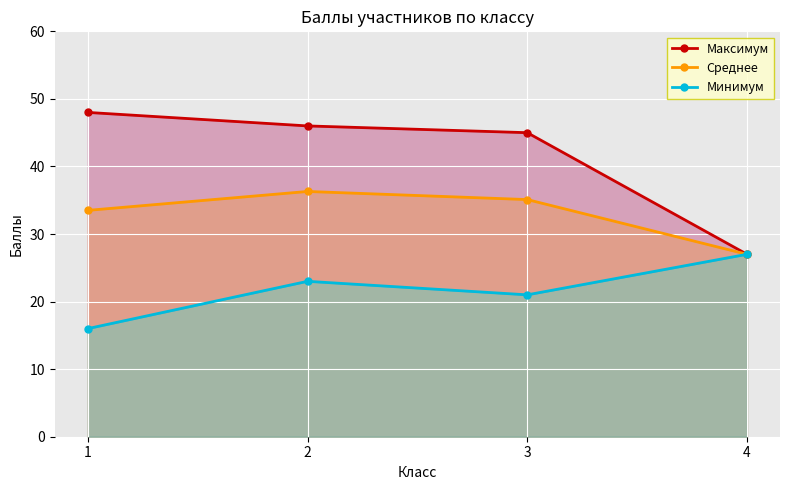

List the series in order of their overall mean, highest first.

Максимум, Среднее, Минимум